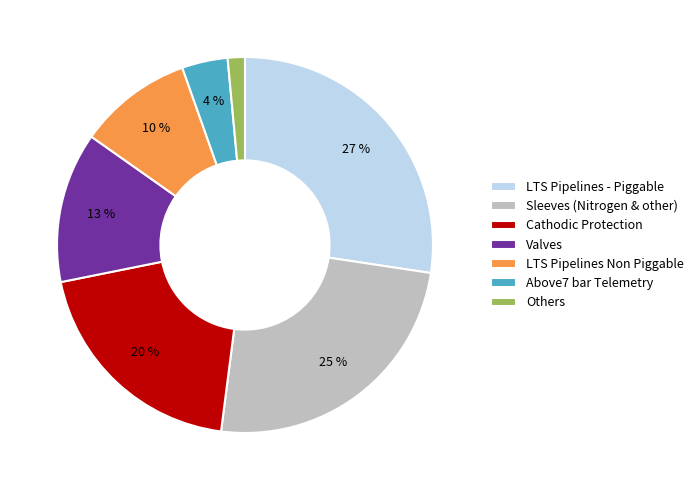

The LTS Pipelines Non Piggable slice represents 1% of the pie. True or false?

False